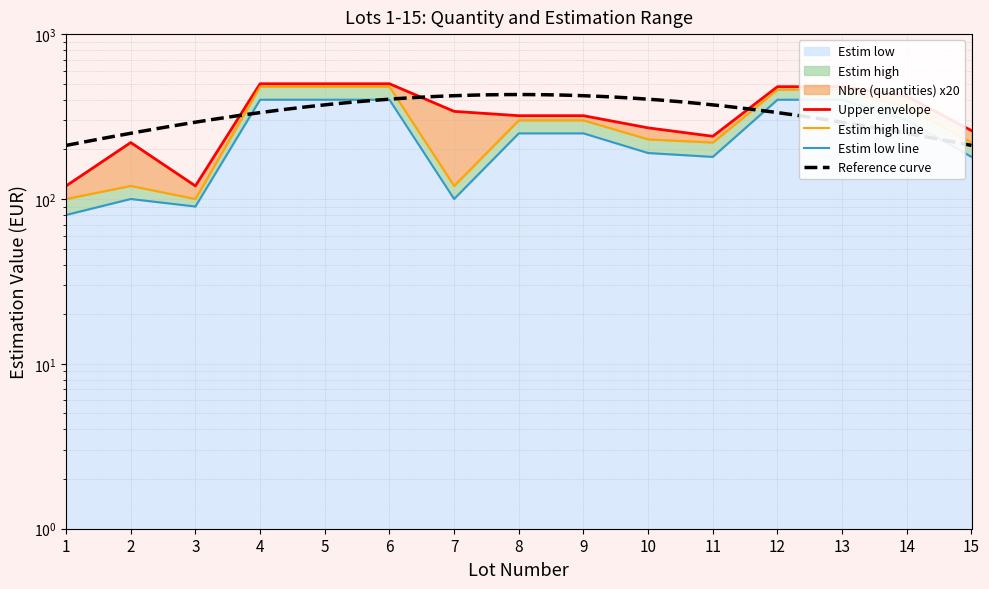

The value of Estim low at 1 is 80. True or false?

True